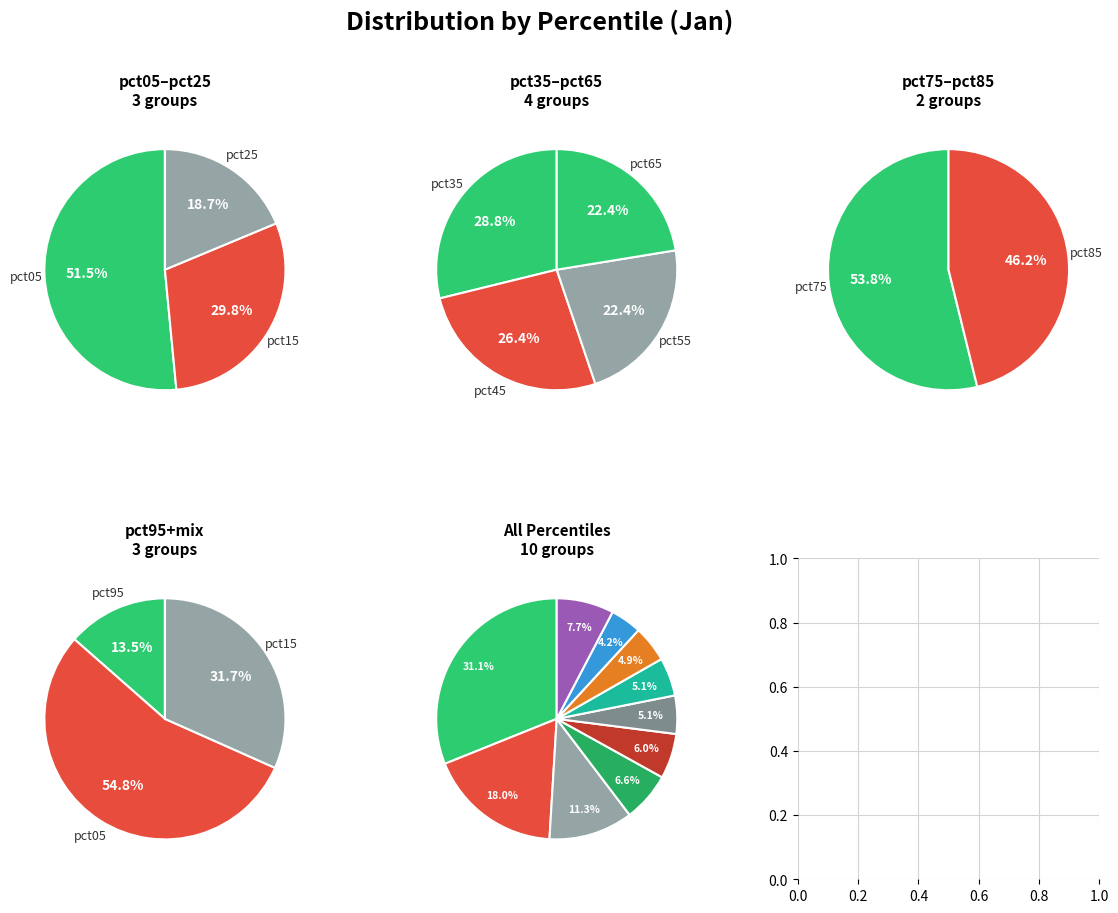

How many segments does this pie chart have?

10